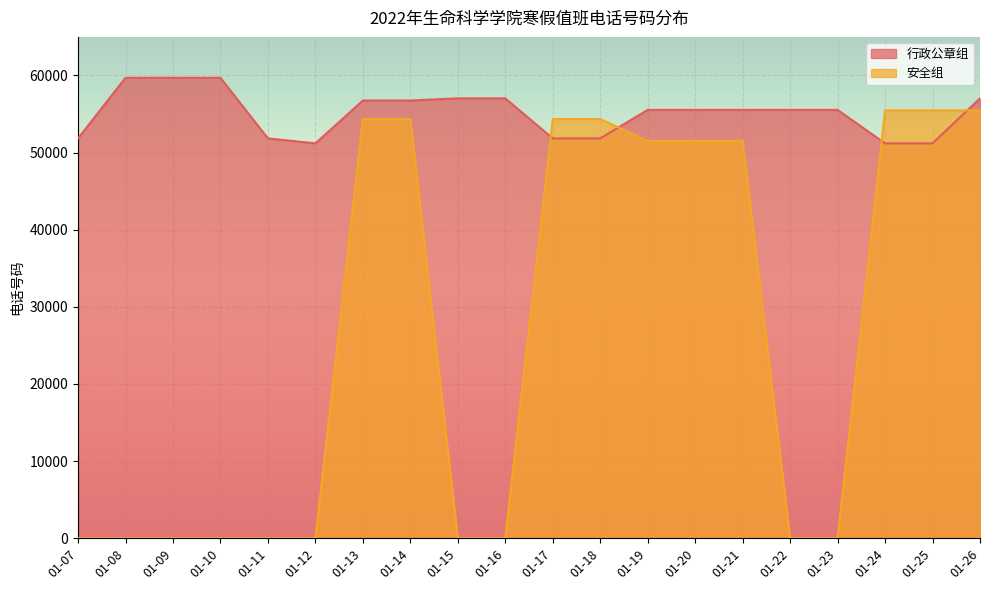

How many lines are shown in the chart?

2